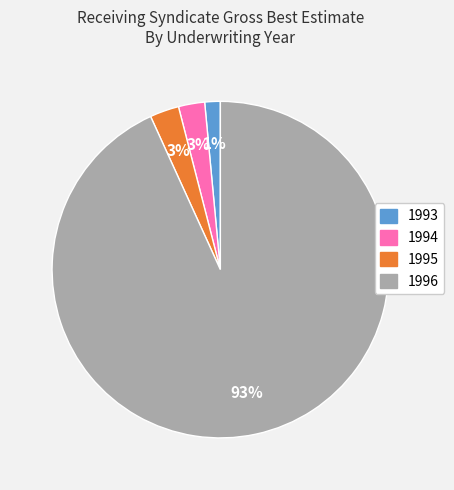

Is the sum of 1996 and 1994 greater than half?

Yes